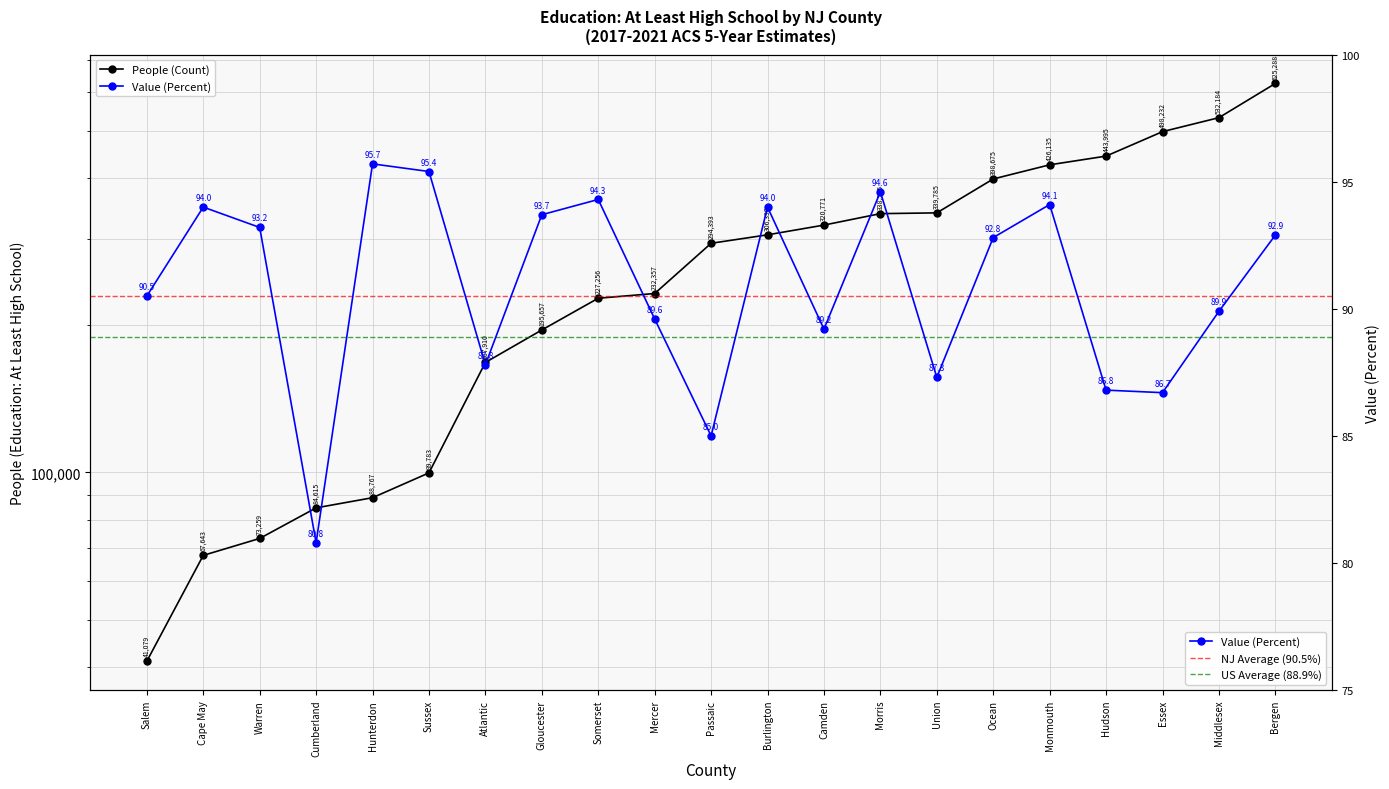

At how many categories does at least one series exceed 41829?

20